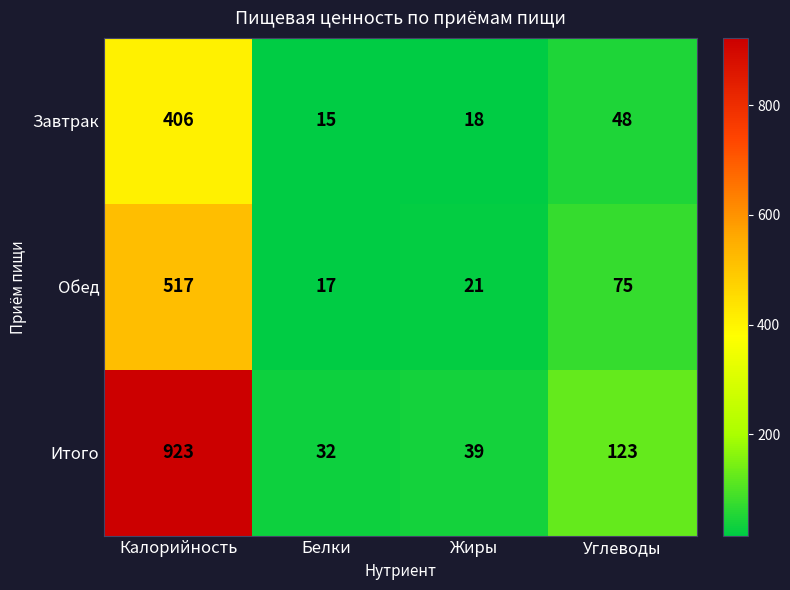

Reading left to right, extract all data points from this chart.

Завтрак: Калорийность=406	Белки=15	Жиры=18	Углеводы=48
Обед: Калорийность=517	Белки=17	Жиры=21	Углеводы=75
Итого: Калорийность=923	Белки=32	Жиры=39	Углеводы=123